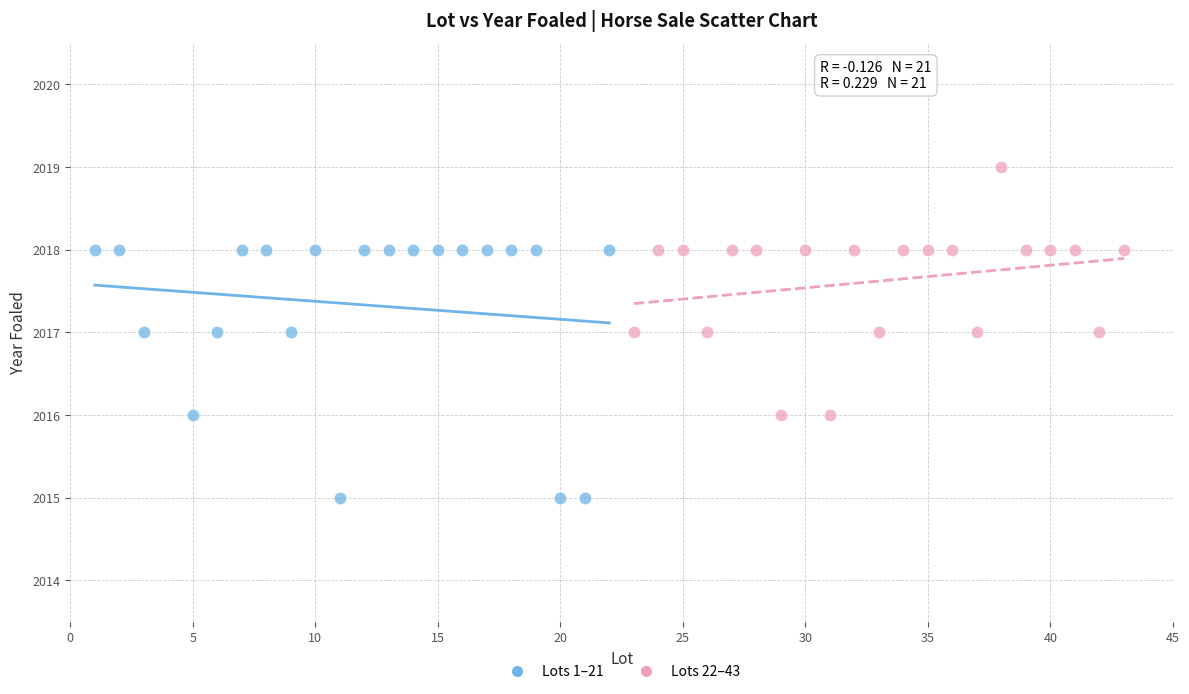

Which series reaches the minimum Y coordinate?

Lots 1–21